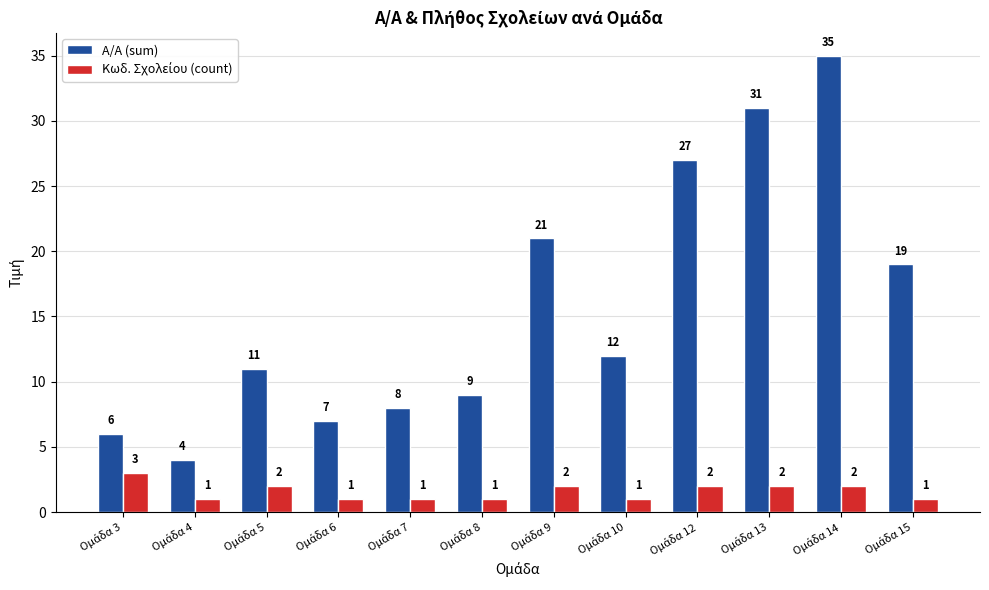

Are the bars horizontal?

No